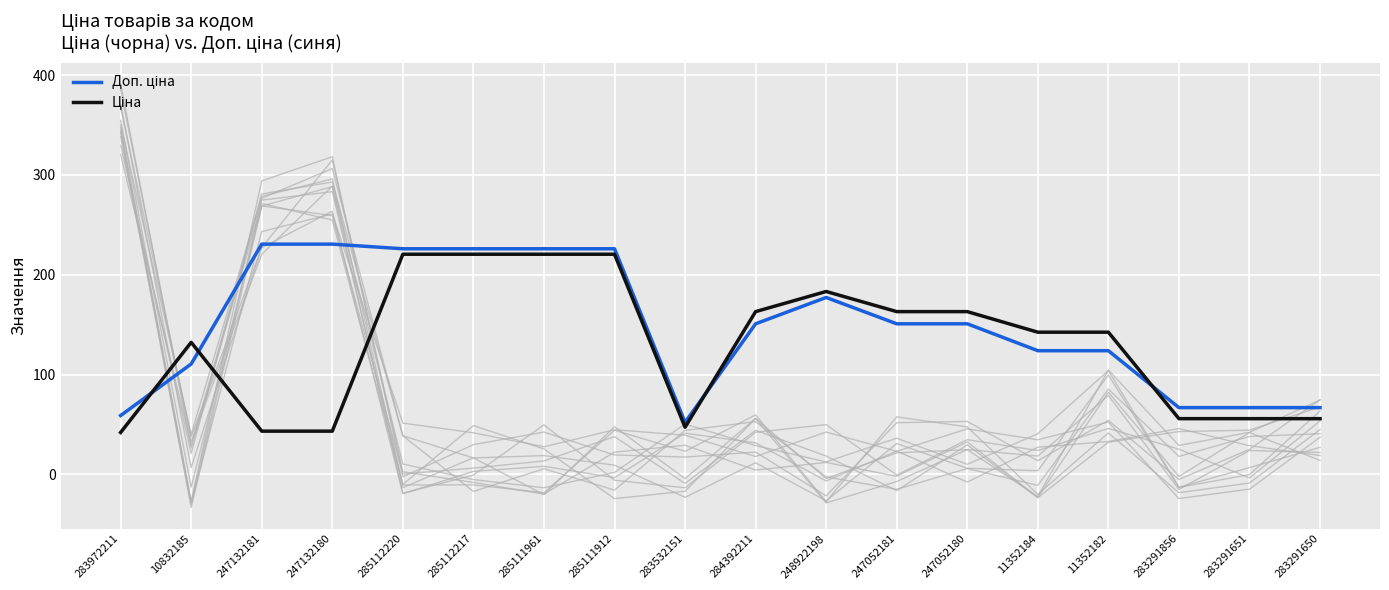

Which series has the largest range (max minus min)?

Доп. ціна